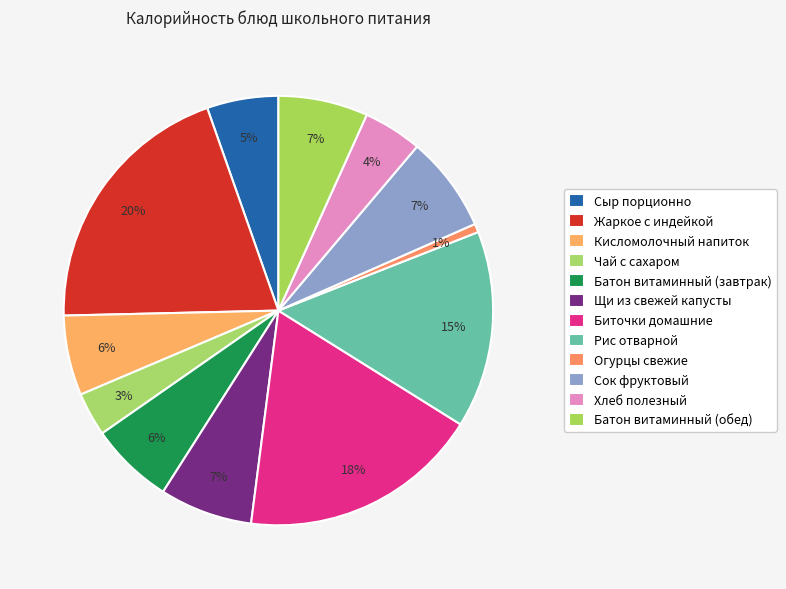

Count the number of slices in the pie.

12